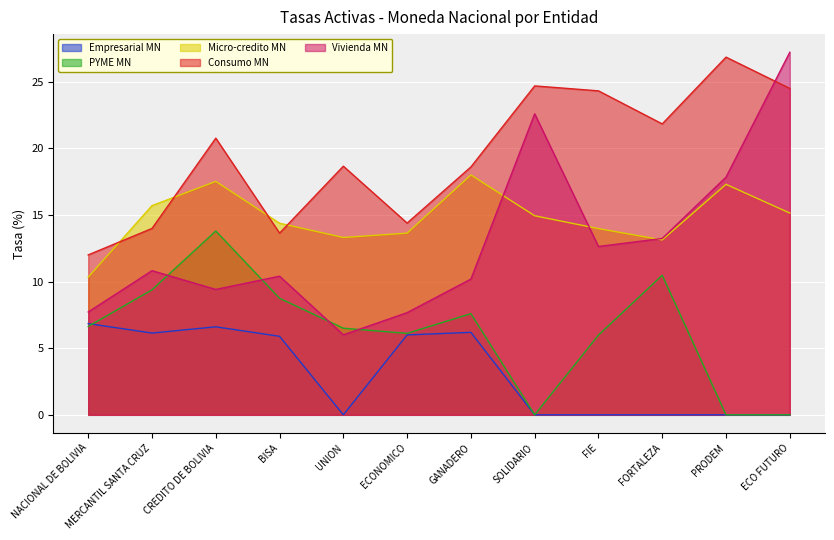

How many values in the Vivienda MN series are below 10?

4